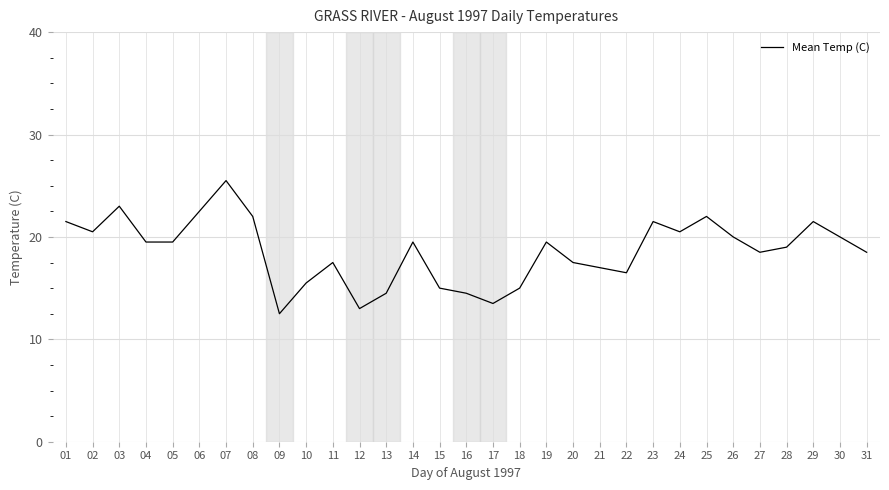

True or false: the data shows 23.0 at 03.

True